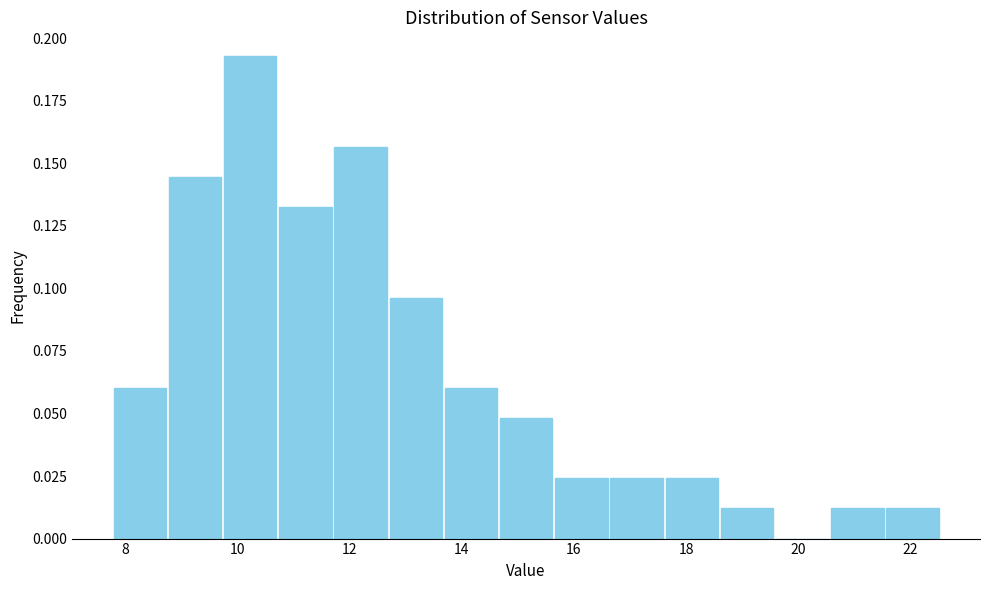

What is the height of the bar covering 15.6 to 16.6 on the x-axis? Neither the bar edges nor the heights are printed on the chart, so give them approximately, as read against the axes.

0.025